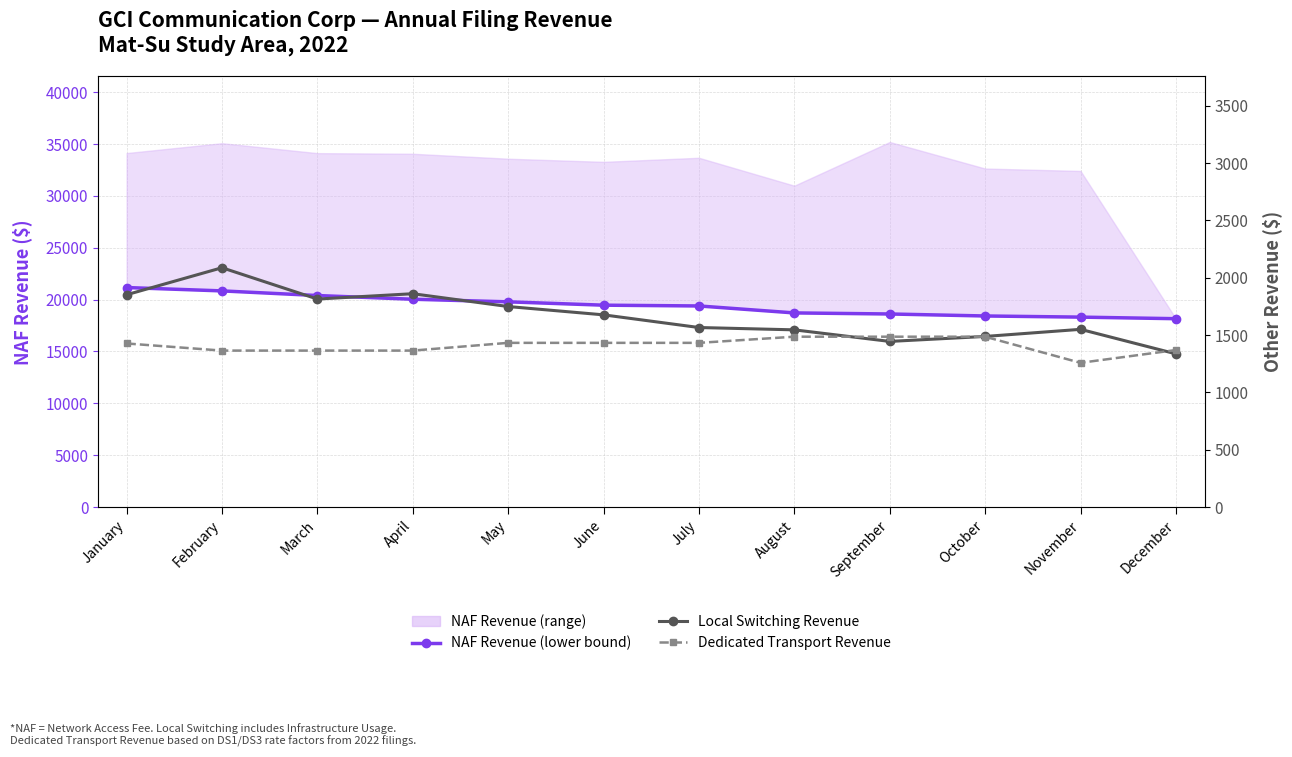

Which series has the largest range (max minus min)?

NAF Revenue (lower bound)